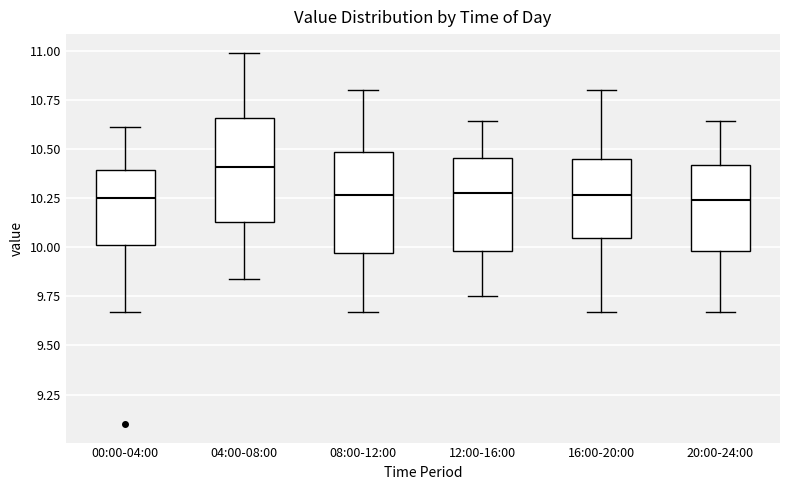

Where does the lower whisker of the box for 20:00-24:00 end on the y-axis? The values are not printed on the chart, so give them approximately, as read against the axis.

9.65